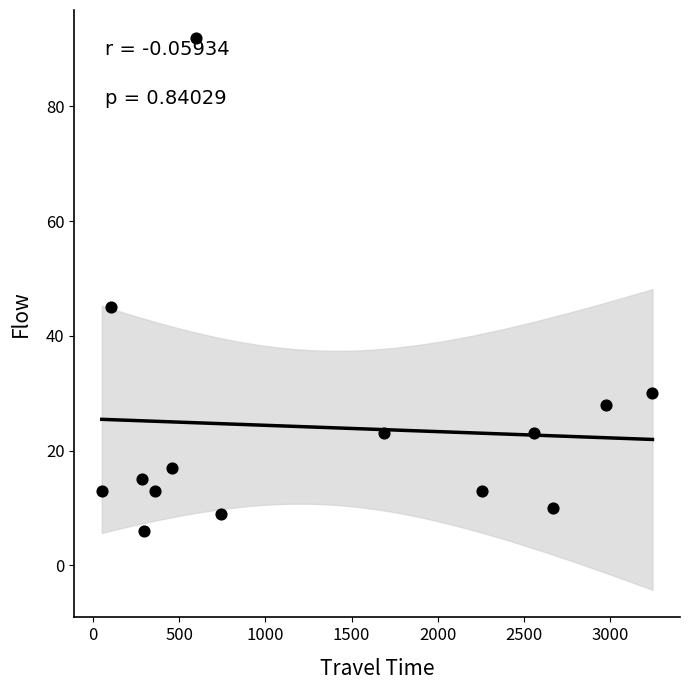

What is the range of Y values (max minus min)?

86